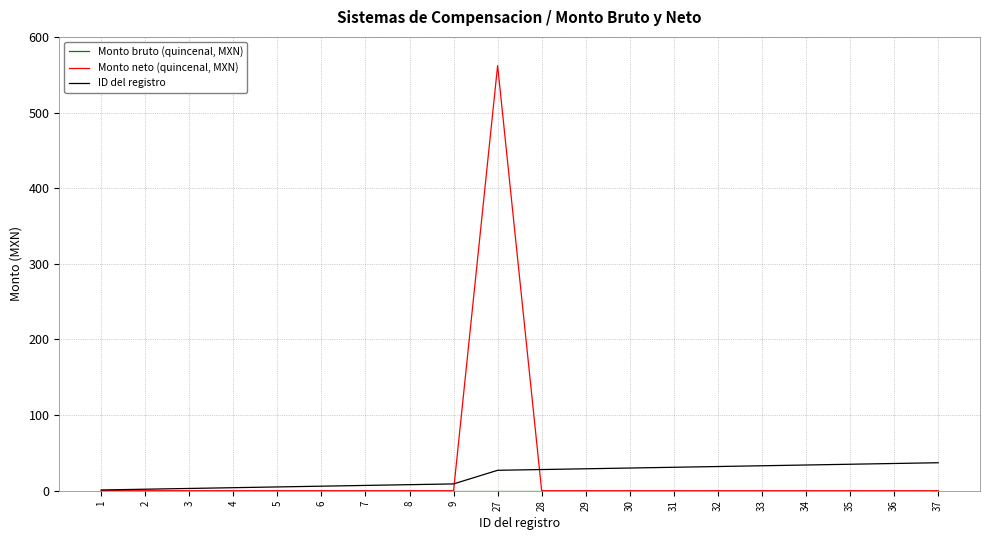

At which category is the sum across all series the highest?

27